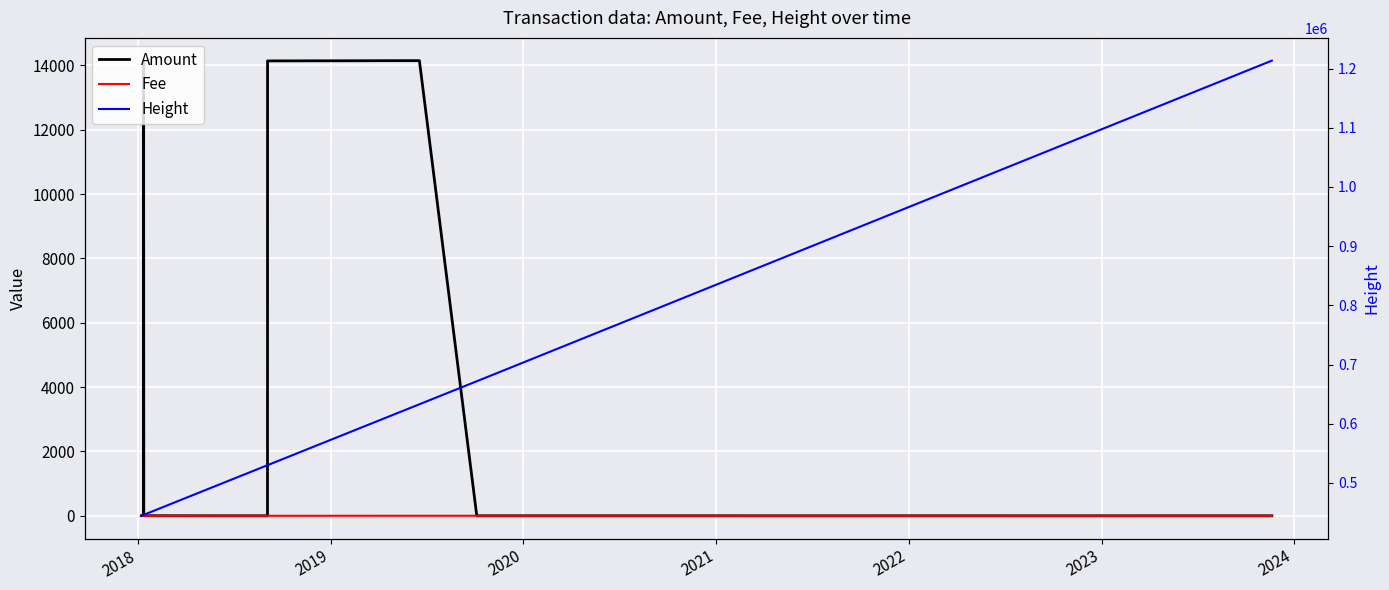

How many times do Fee and Amount cross each other?

4